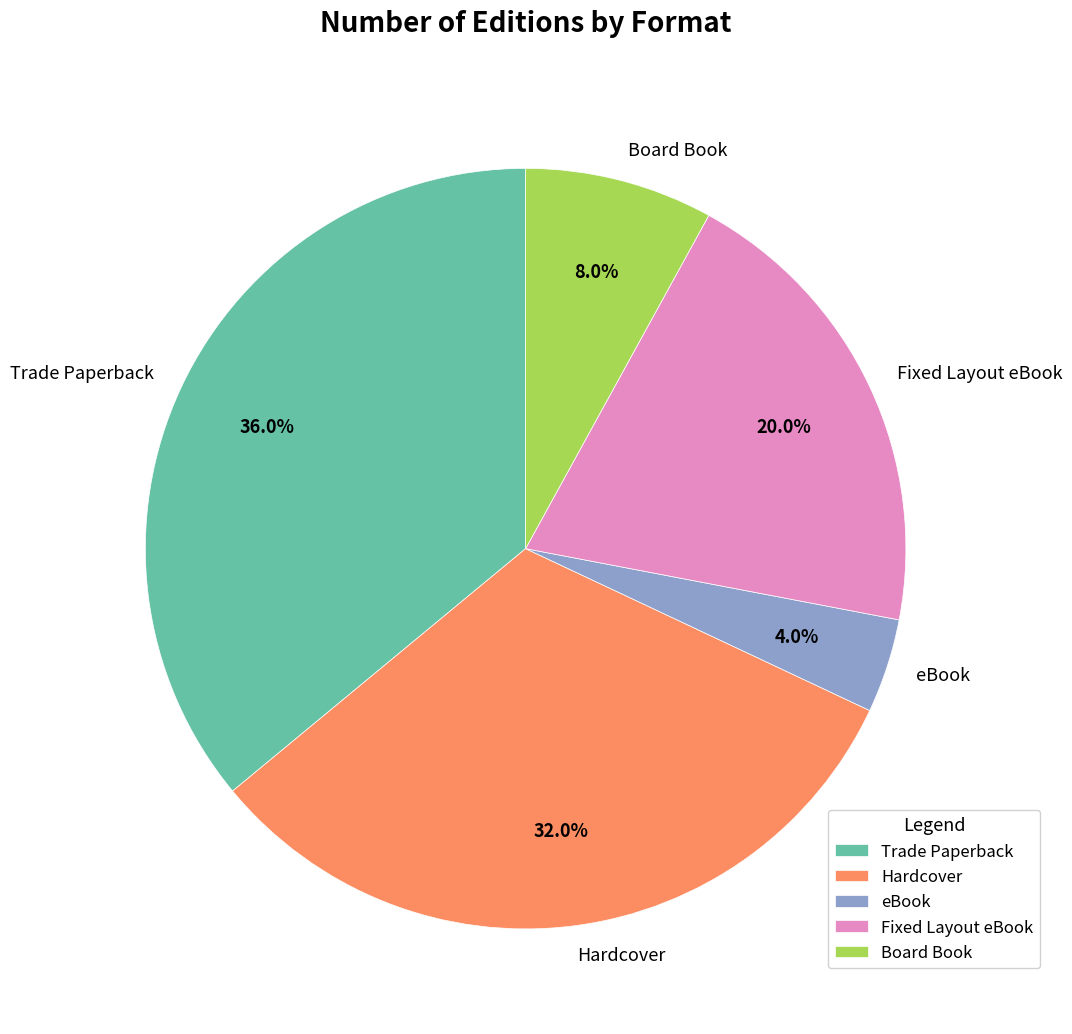

To the nearest percent, what is the difference between the Trade Paperback and eBook slice percentages?

32%